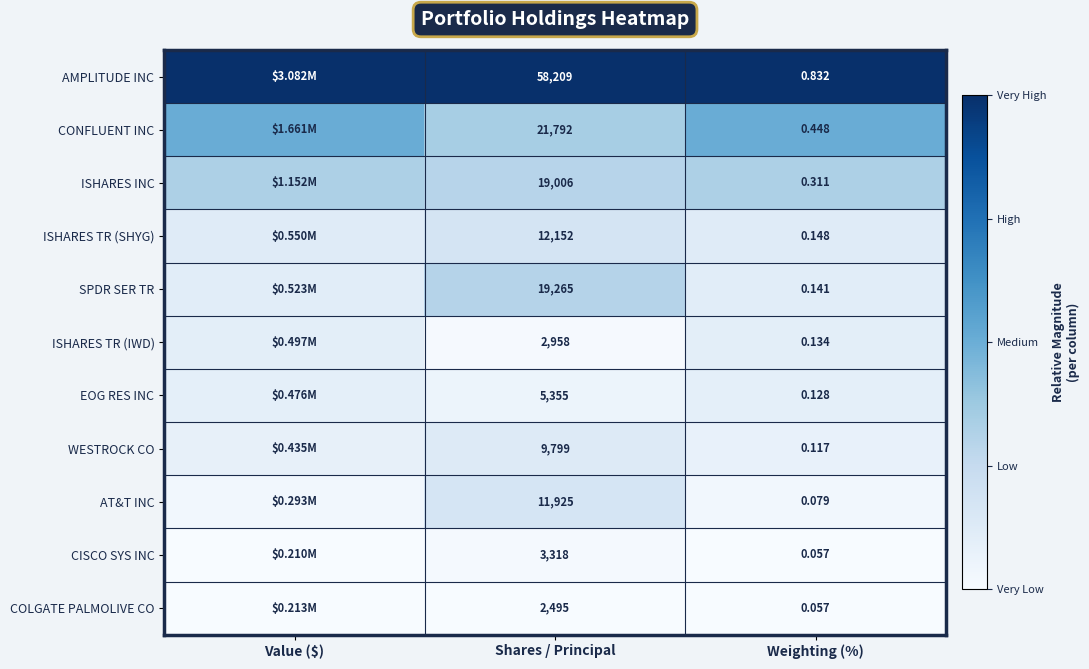

Which series changed the most between Shares / Principal and Weighting (%)?

AMPLITUDE INC